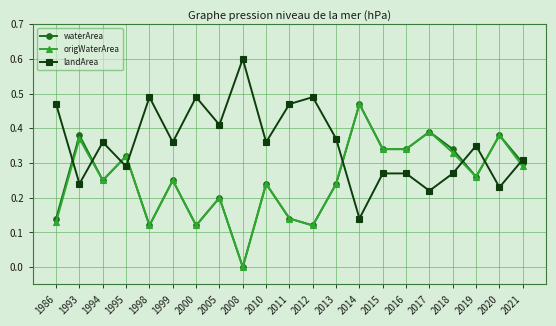

At which category does waterArea reach its first local peak?

1993